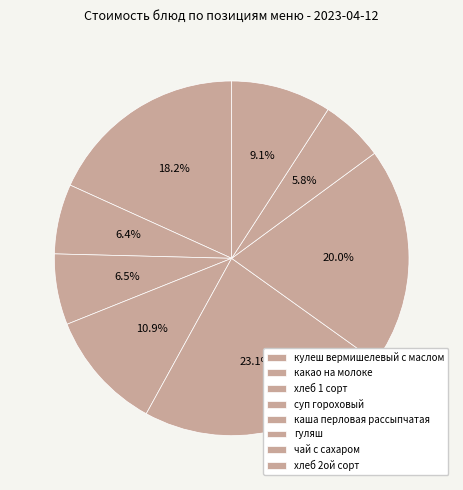

Does хлеб 2ой сорт represent more than half of the total?

No